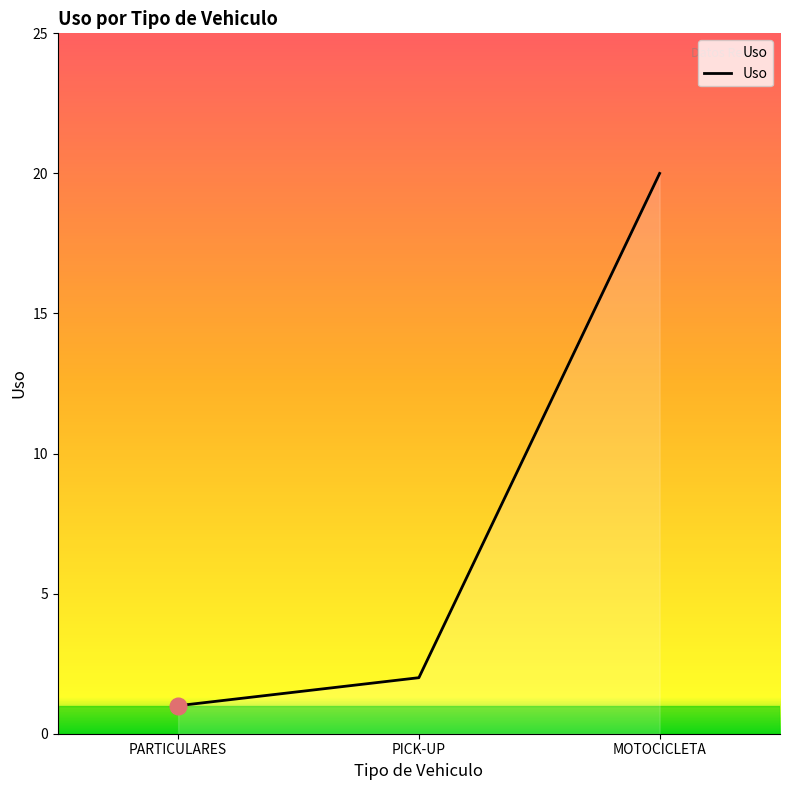

What is the change in value from PARTICULARES to PICK-UP?

+1